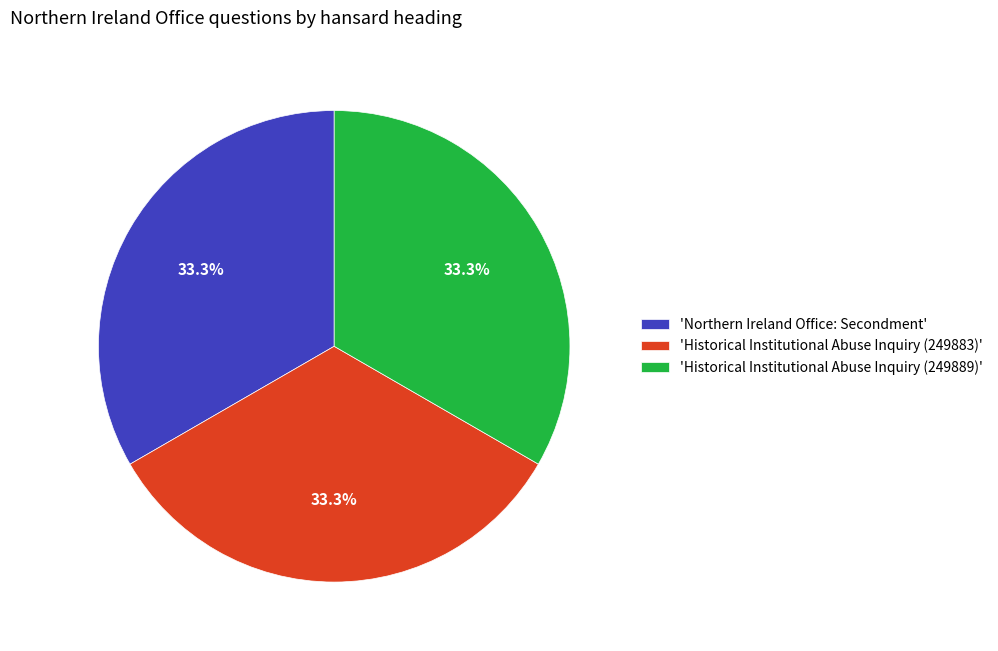

How much of the chart is everything except 'Historical Institutional Abuse Inquiry (249889)'?

66.7%